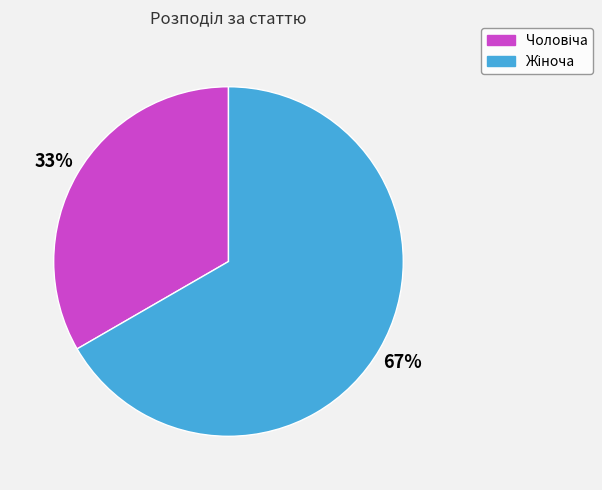

Is there any slice that represents more than half of the pie?

Yes